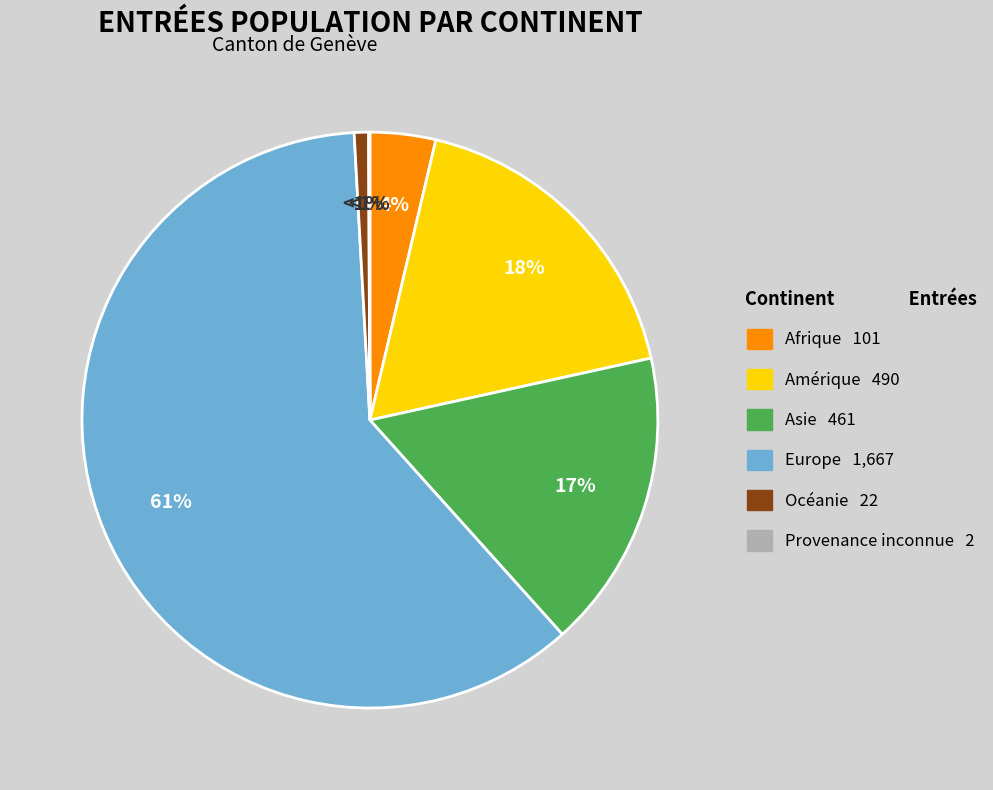

To the nearest percent, what is the combined percentage of Afrique and Océanie?

4%